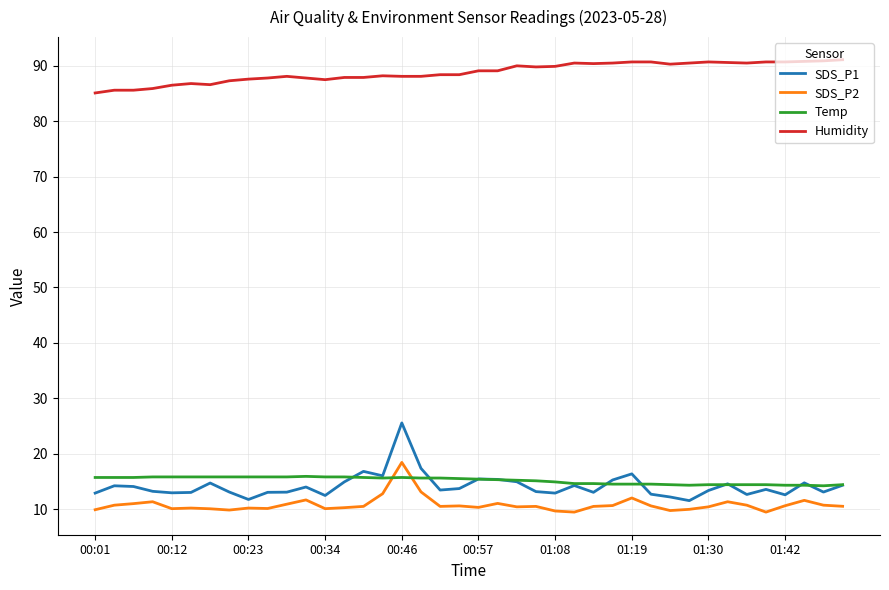

Which series has the widest spread of values?

SDS_P1